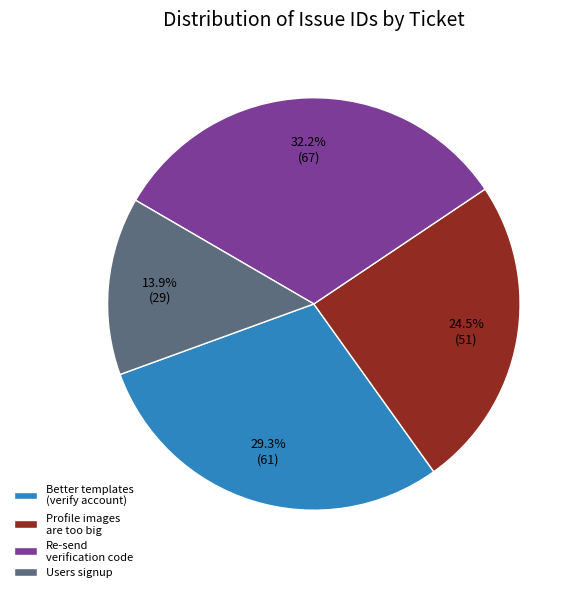

What is the largest slice in the pie chart?

Re-send verification code